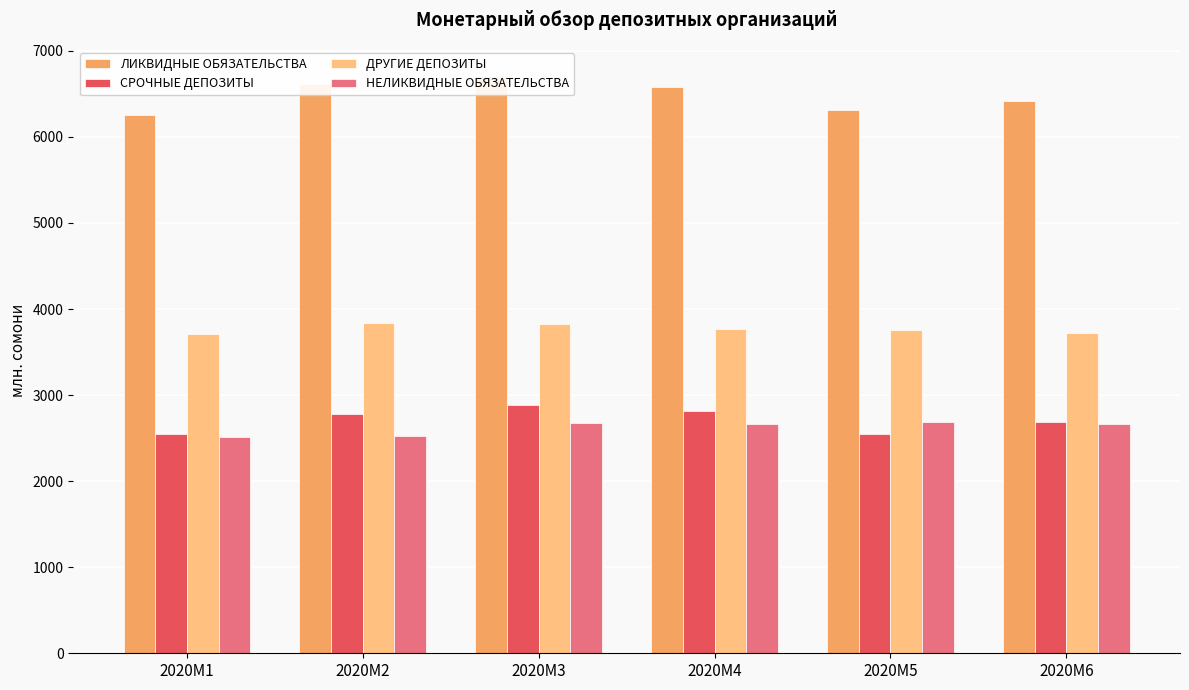

Between 2020M3 and 2020M2, which is larger?

2020M3